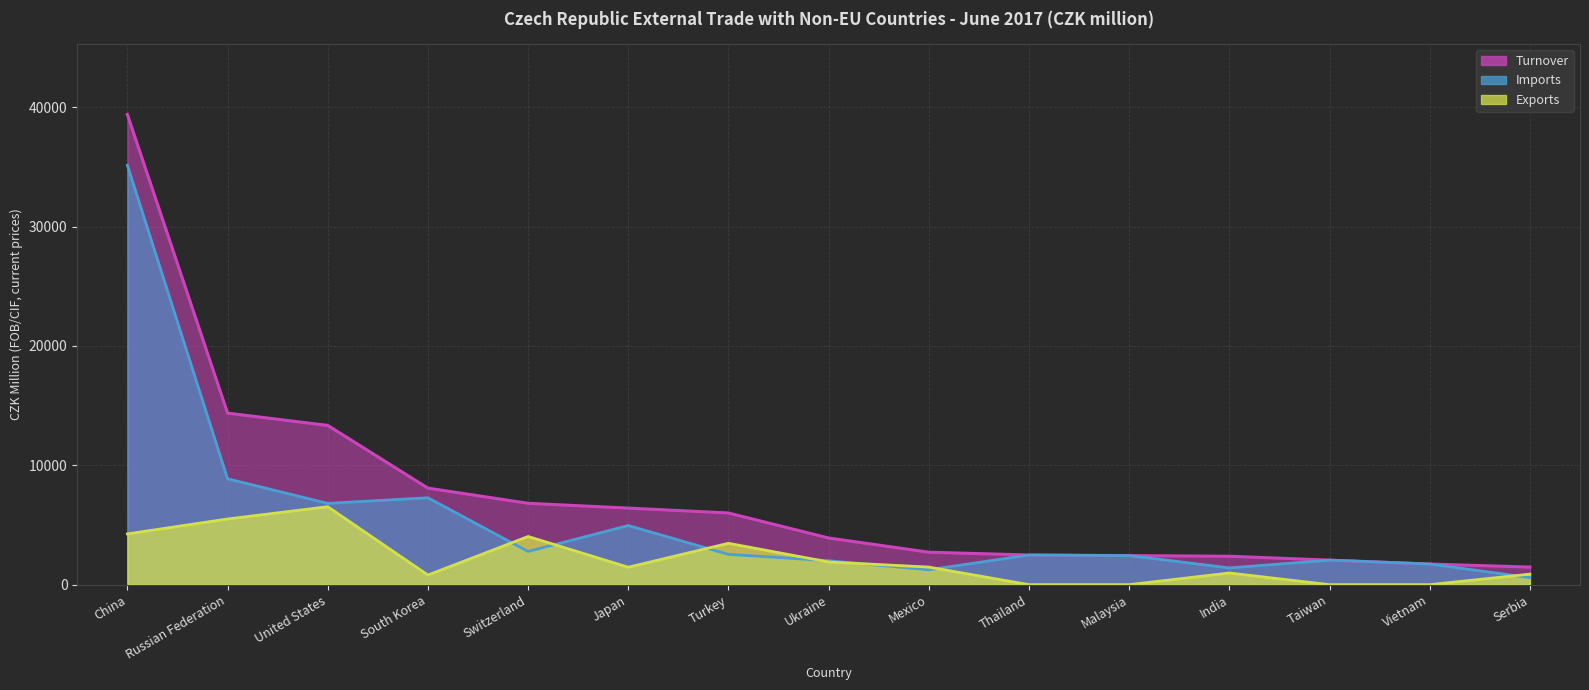

Reading left to right, transcribe all the data shown in this chart.

Turnover: China=39390	Russian Federation=14371	United States=13340	South Korea=8086	Switzerland=6815	Japan=6414	Turkey=6003	Ukraine=3907	Mexico=2718	Thailand=2483	Malaysia=2433	India=2380	Taiwan=2055	Vietnam=1729	Serbia=1471
Exports: China=4252	Russian Federation=5502	United States=6530	South Korea=805	Switzerland=4035	Japan=1460	Turkey=3465	Ukraine=1899	Mexico=1471	Thailand=0	Malaysia=0	India=976	Taiwan=0	Vietnam=0	Serbia=882
Imports: China=35138	Russian Federation=8869	United States=6810	South Korea=7281	Switzerland=2780	Japan=4954	Turkey=2538	Ukraine=2008	Mexico=1247	Thailand=2483	Malaysia=2433	India=1404	Taiwan=2055	Vietnam=1729	Serbia=589